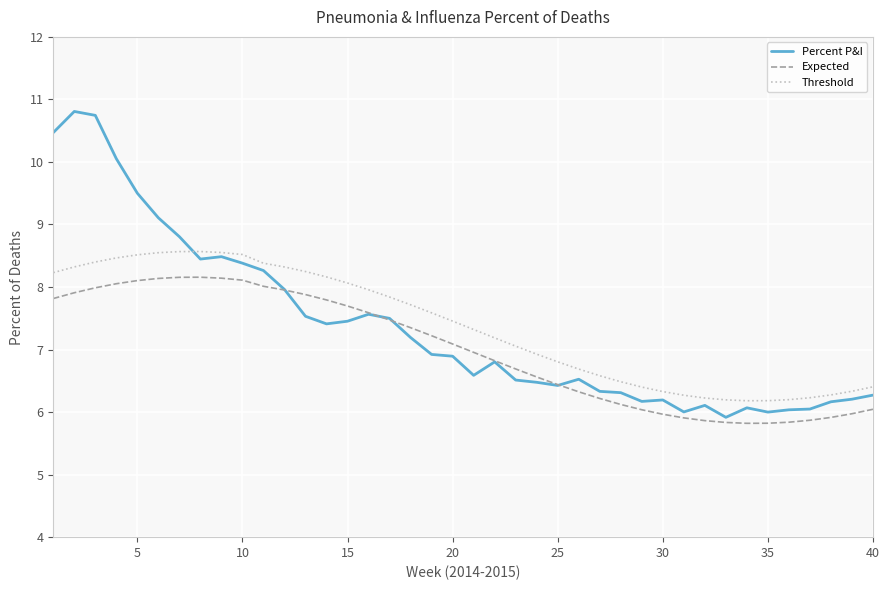

Which series has the widest spread of values?

Percent P&I